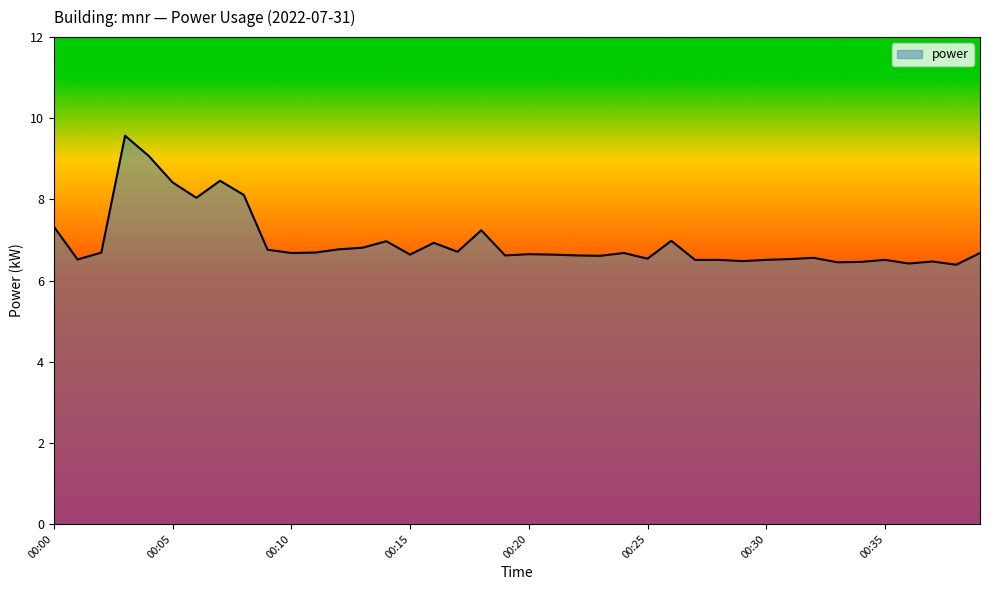

What is the minimum value shown in the chart?

6.4